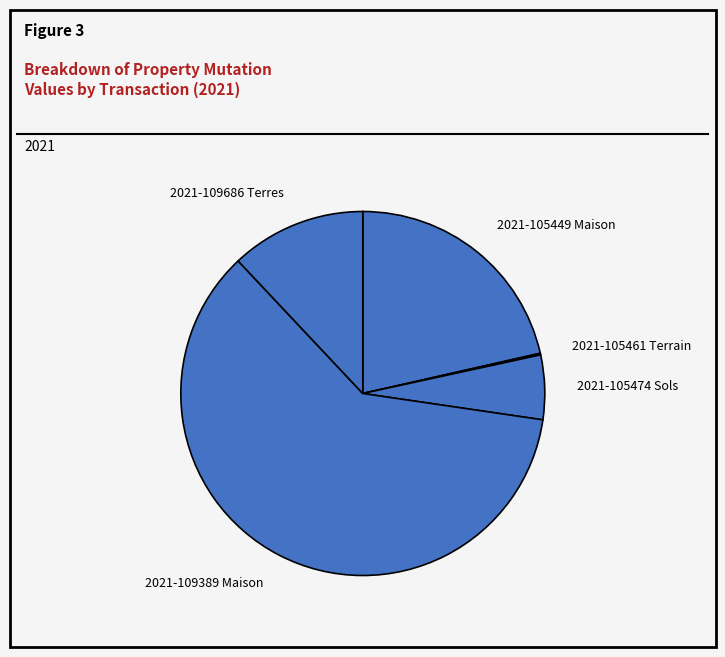

Does any single category account for the majority?

Yes